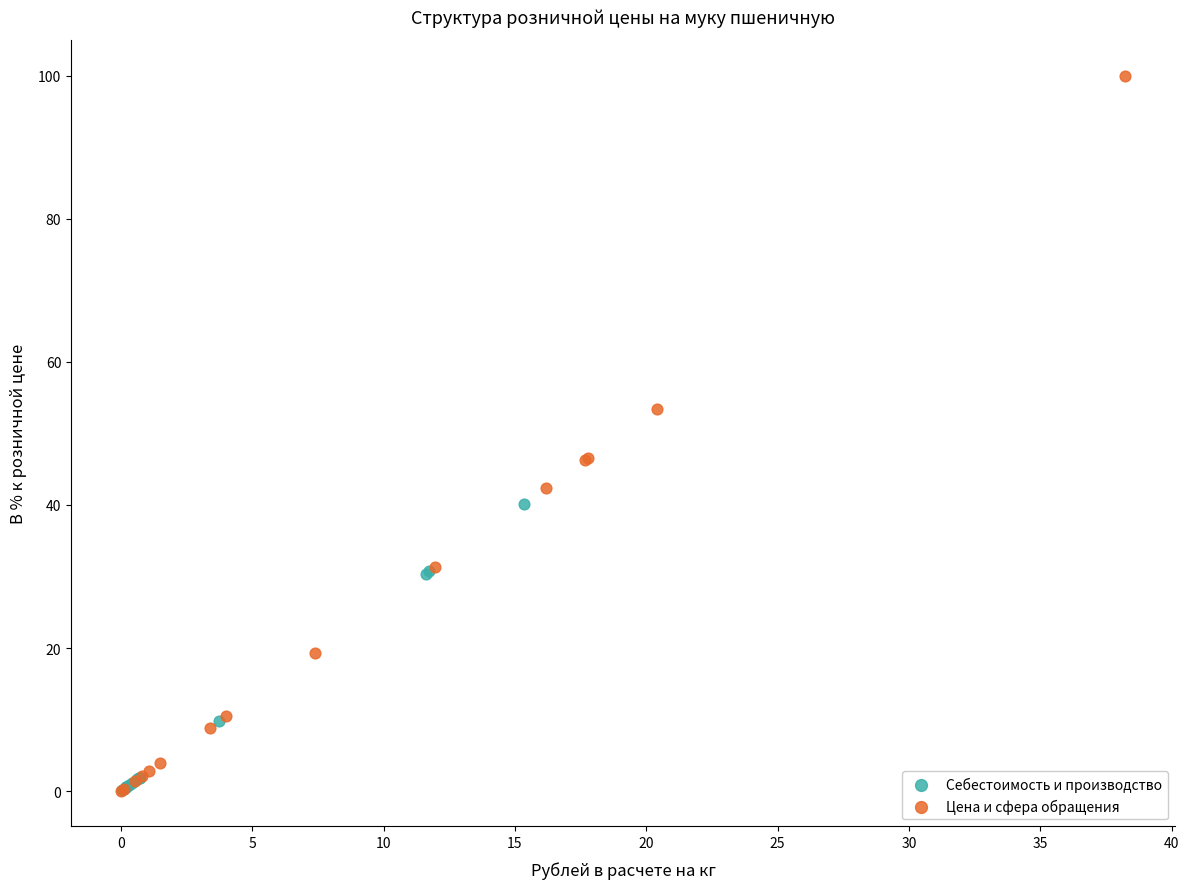

Which series reaches the maximum Y coordinate?

Цена и сфера обращения